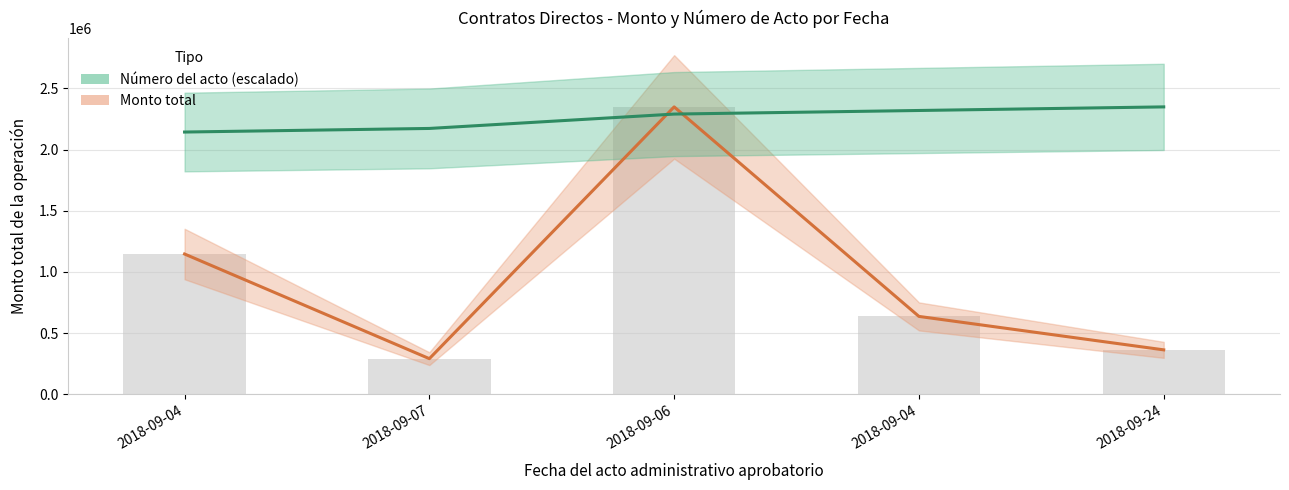

Reading left to right, list all the values displayed in this chart.

Monto total: 1146803.0	291313.0	2349530.0	636650.0	363290.0
Número del acto (escalado): 2143946.1	2173315.2	2290791.8	2320160.9	2349530.0